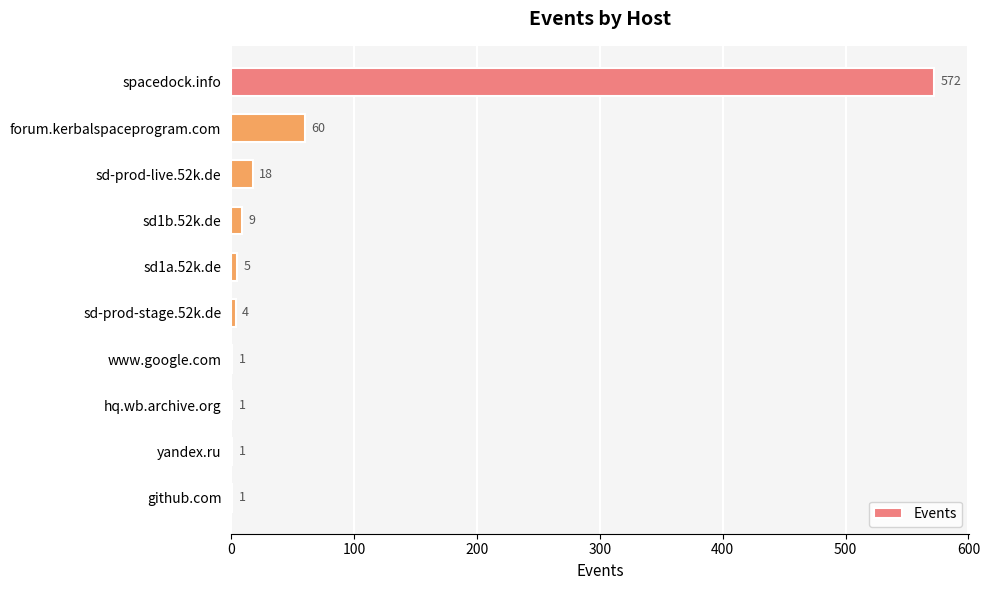

Where is the data nearest to the value 286?

forum.kerbalspaceprogram.com